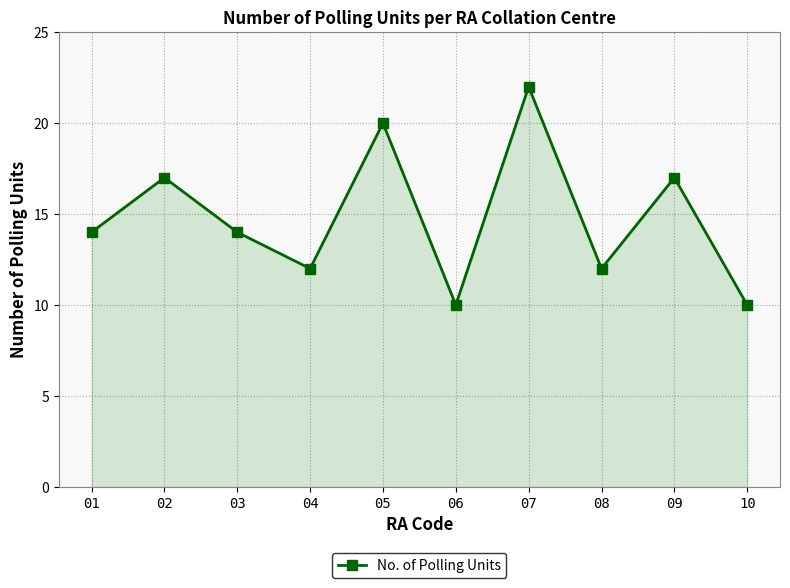

What is the value of the 5th point from the left?

20